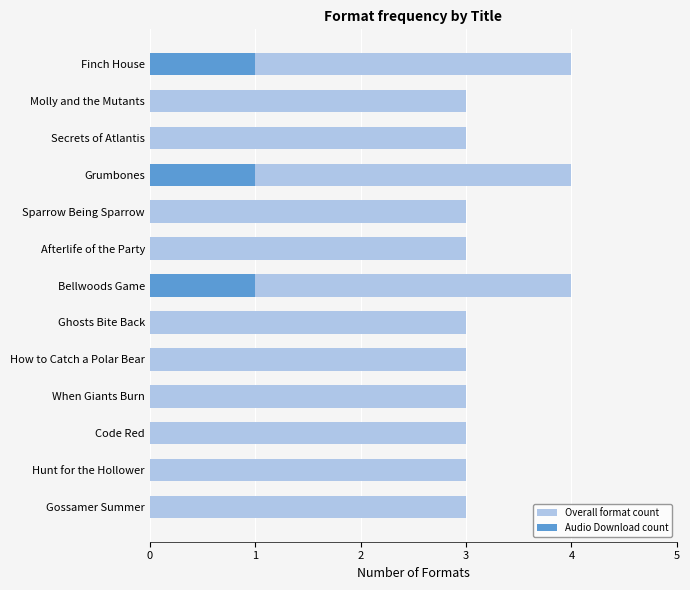

How many Audio Download count values are between 0 and 1?

13